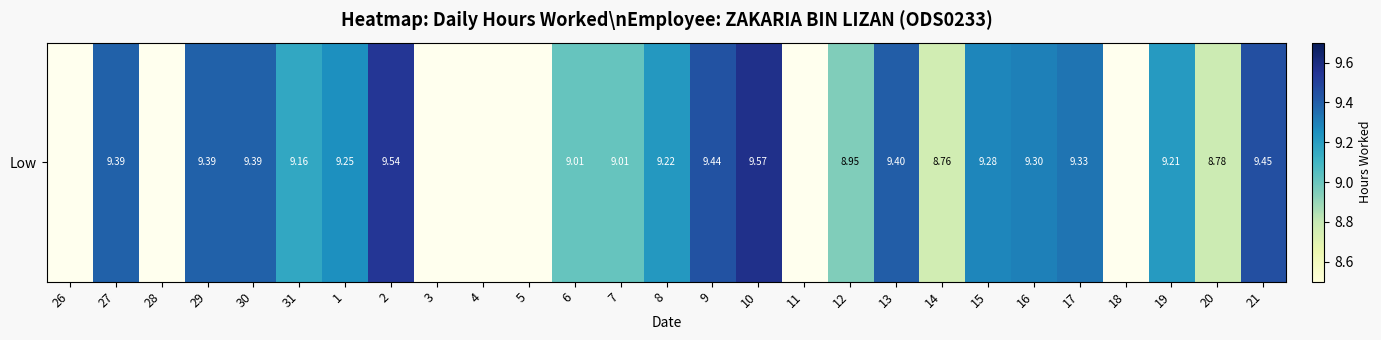

List the labels in order of value, smallest first.

26, 28, 3, 4, 5, 11, 18, 14, 20, 12, 6, 7, 31, 19, 8, 1, 15, 16, 17, 27, 29, 30, 13, 9, 21, 2, 10